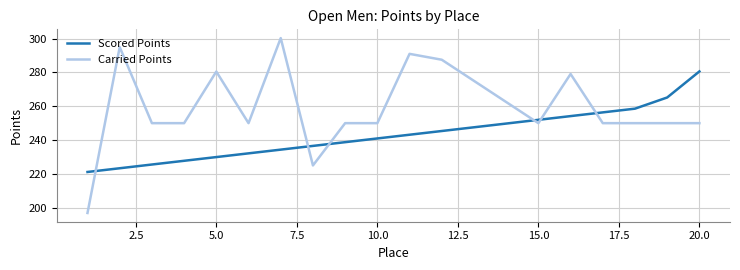

How many series are shown in this chart?

2